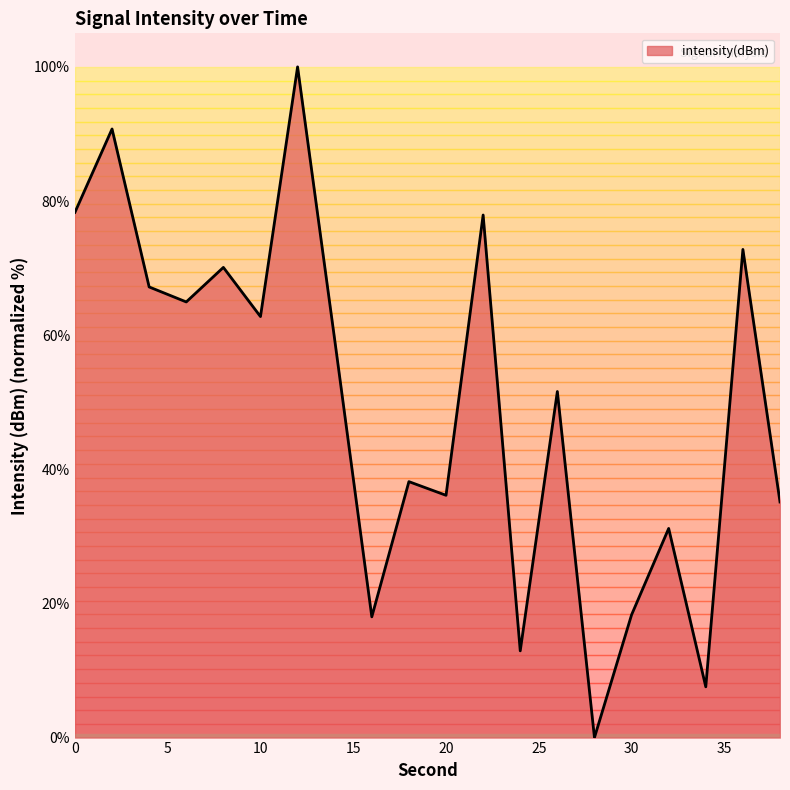

What is the maximum value shown in the chart?

100.0